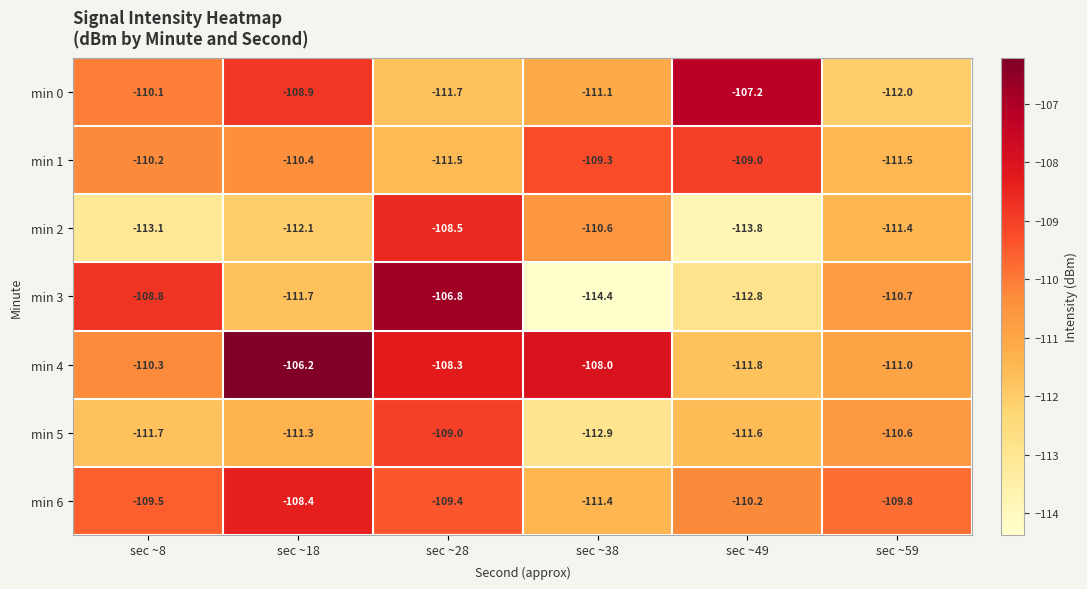

At which category does the chart reach its peak across all series?

sec ~18